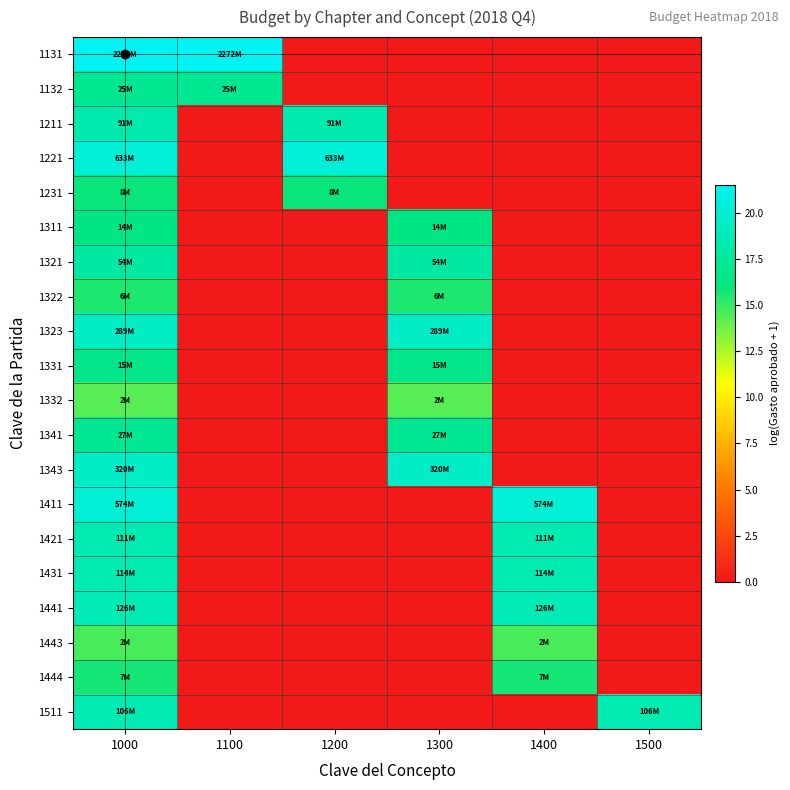

How many series are shown in this chart?

20